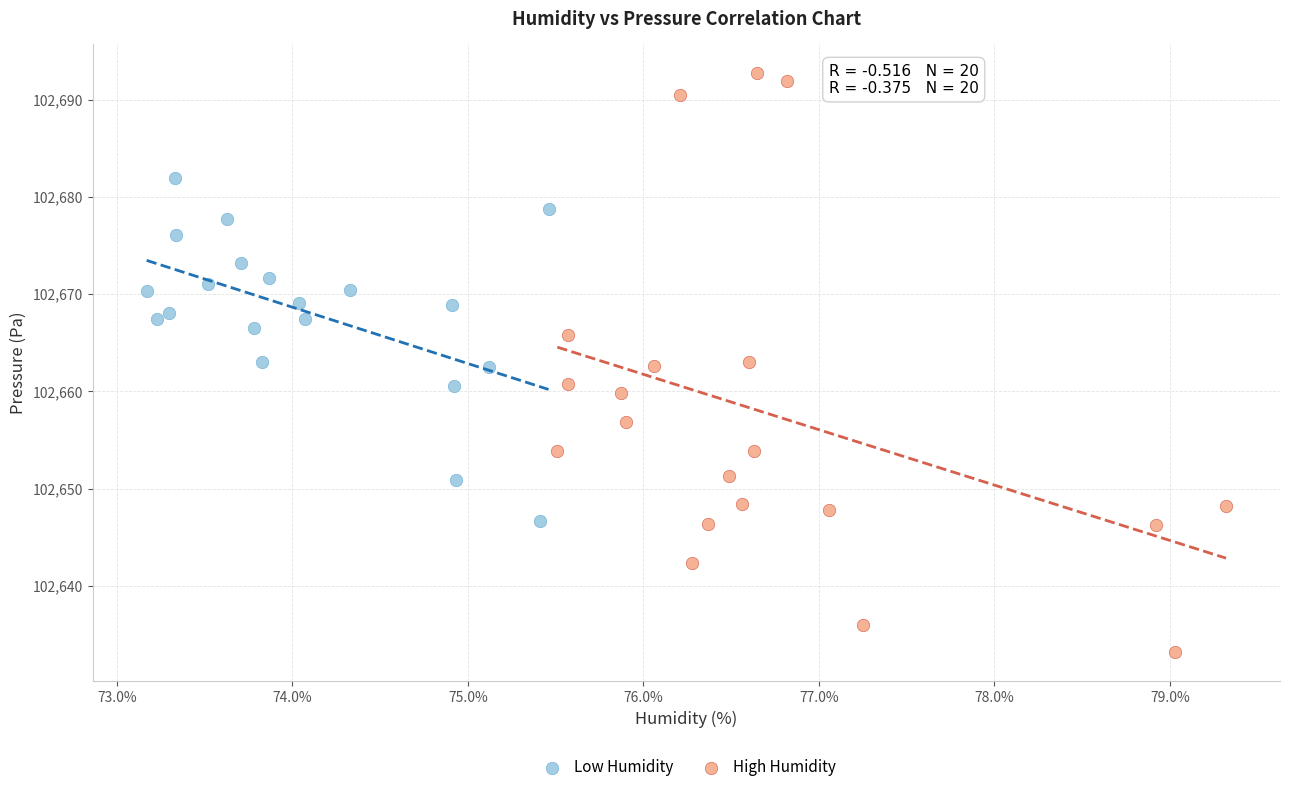

Which series reaches the minimum Y coordinate?

High Humidity